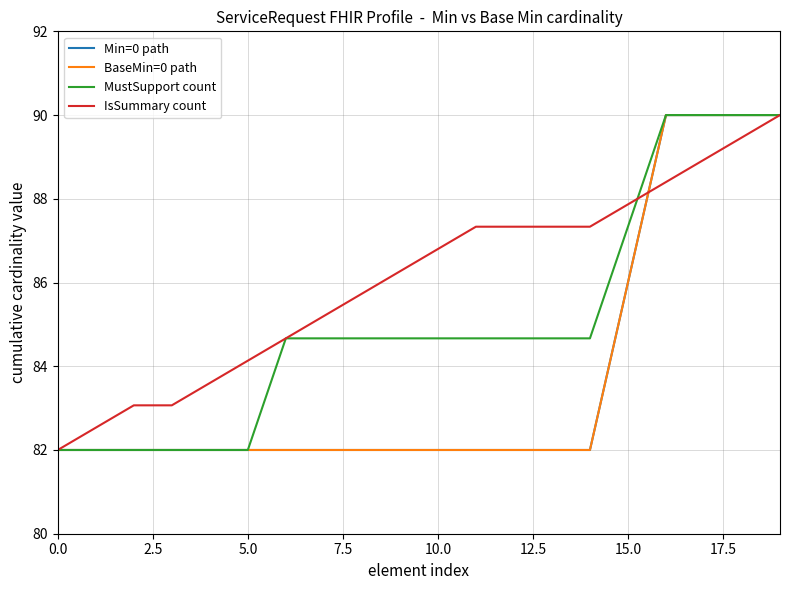

Which series has the largest range (max minus min)?

Min=0 path